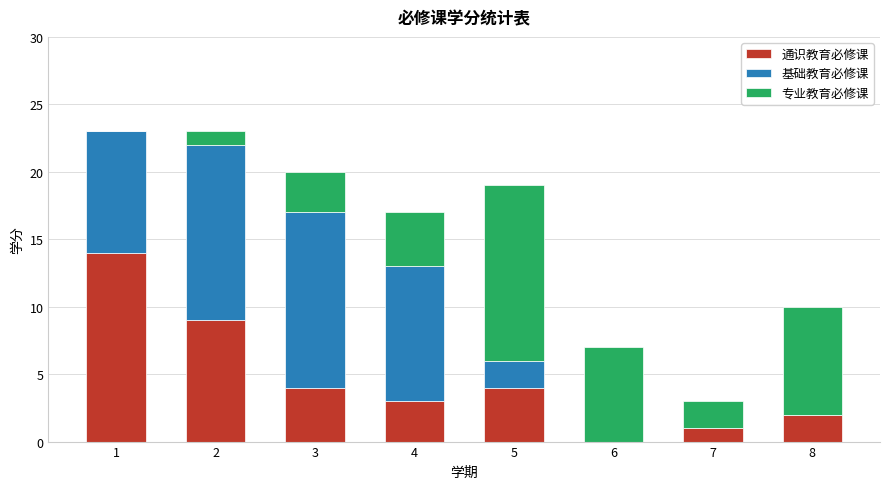

Is it true that 通识教育必修课 equals 0 at 6?

True